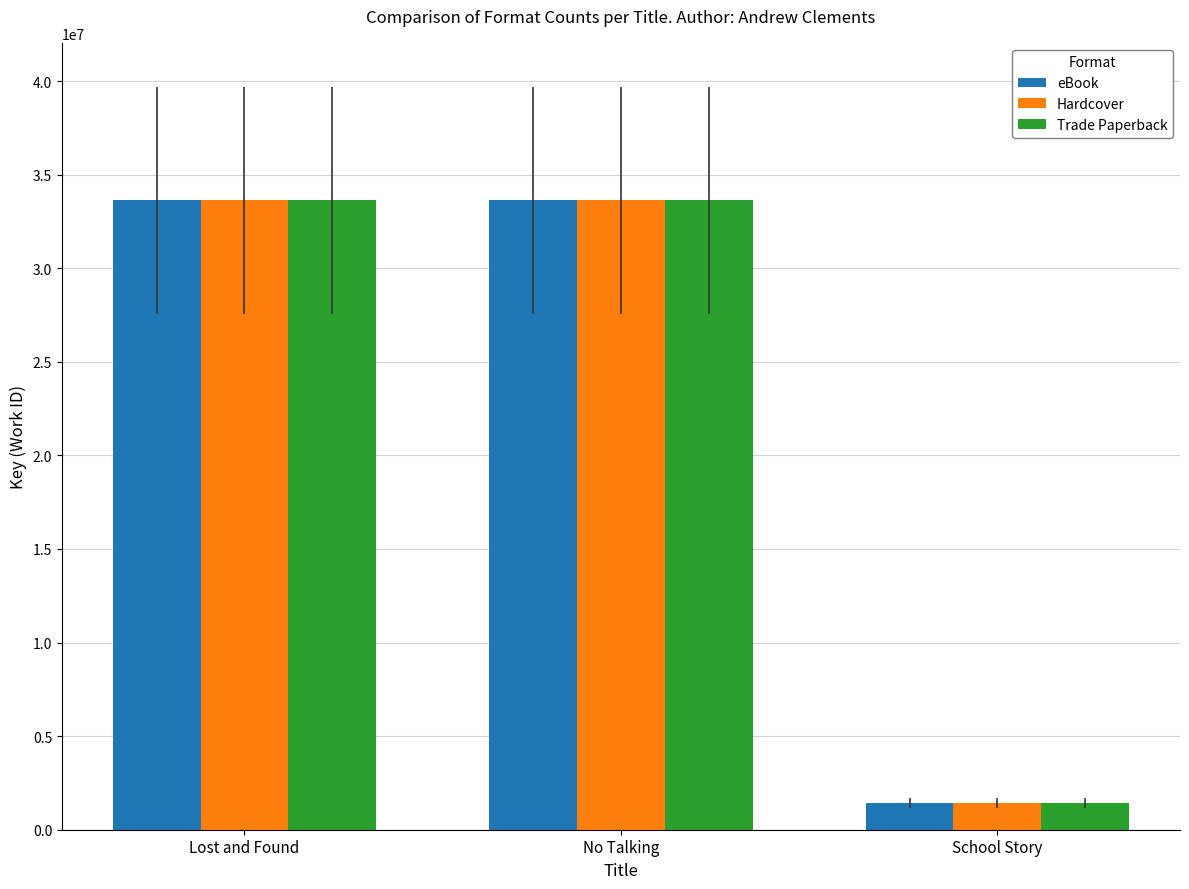

What is the value of the eBook bar at the 2nd from the left?

33633402